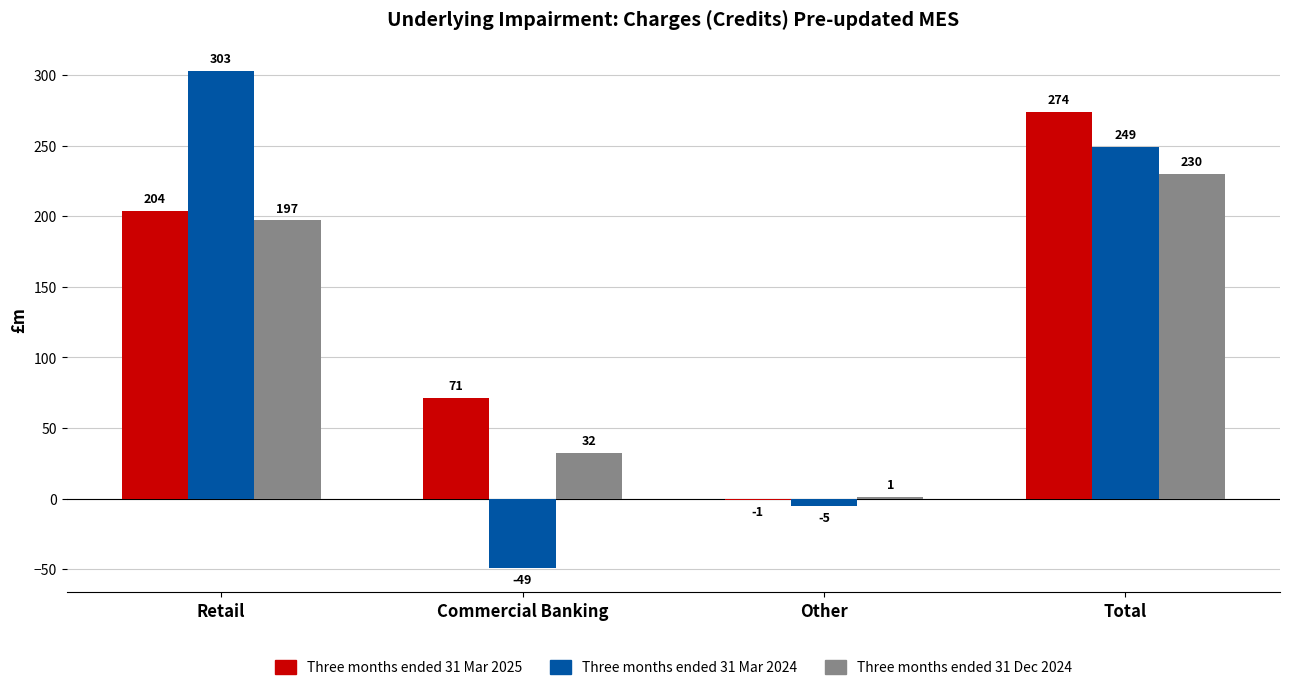

Between Commercial Banking and Other, which series saw the biggest shift?

Three months ended 31 Mar 2025